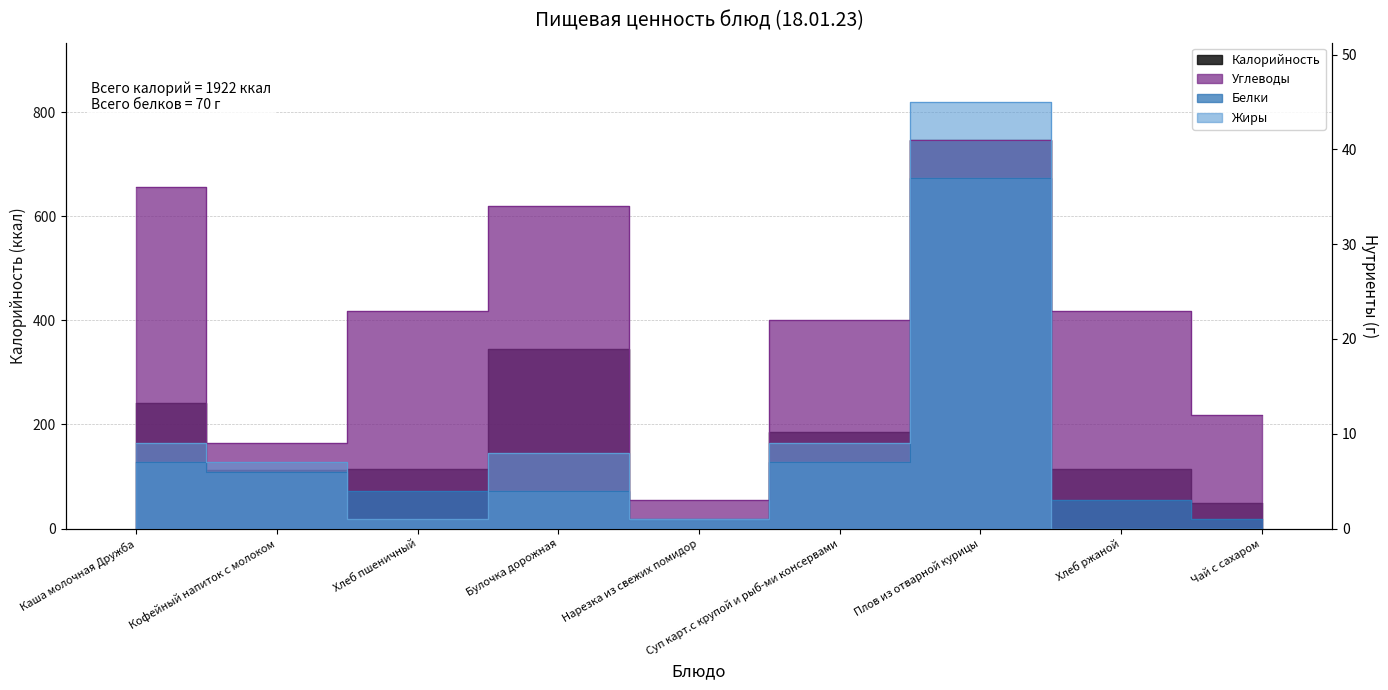

Where does the Жиры series first go above 7?

Каша молочная Дружба